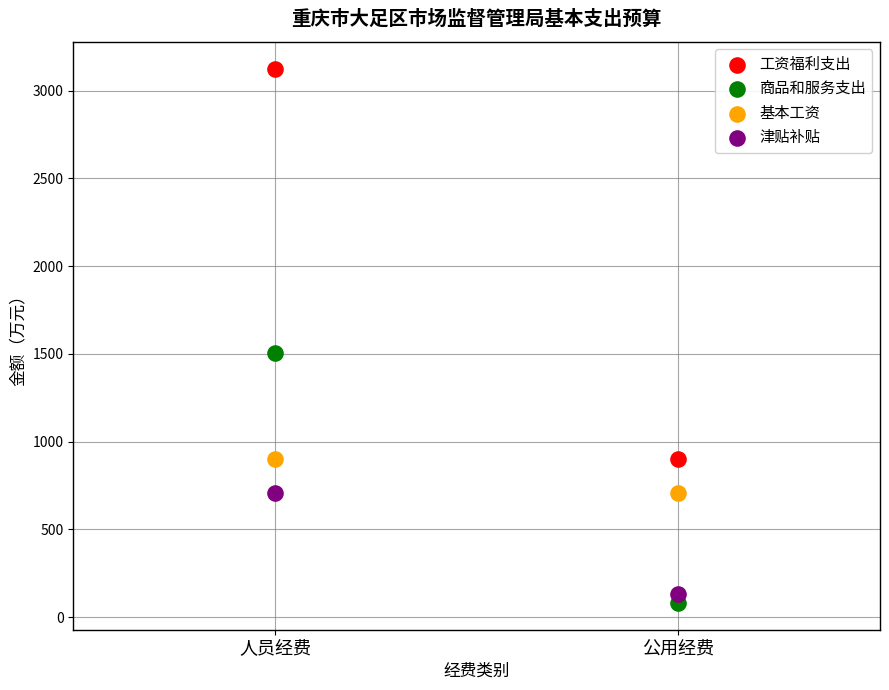

Across all data points, what is the range of Y values (max minus min)?

3045.6